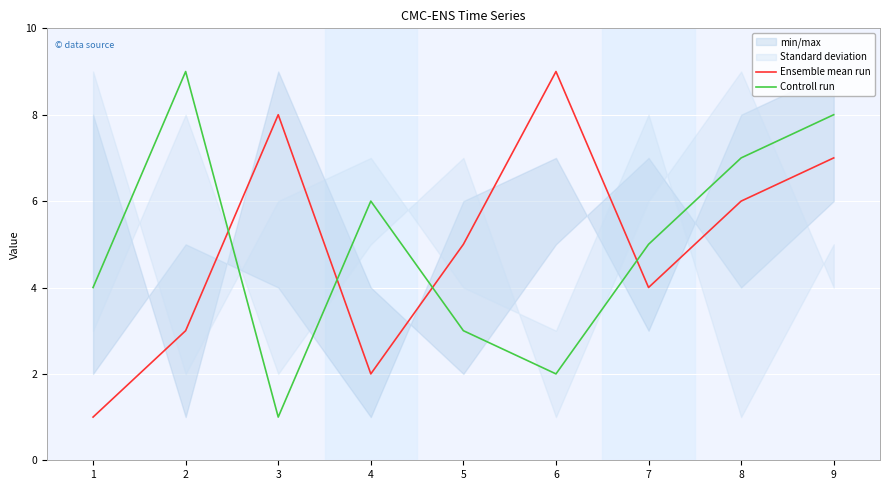

What is the average value of the Controll run series?

5